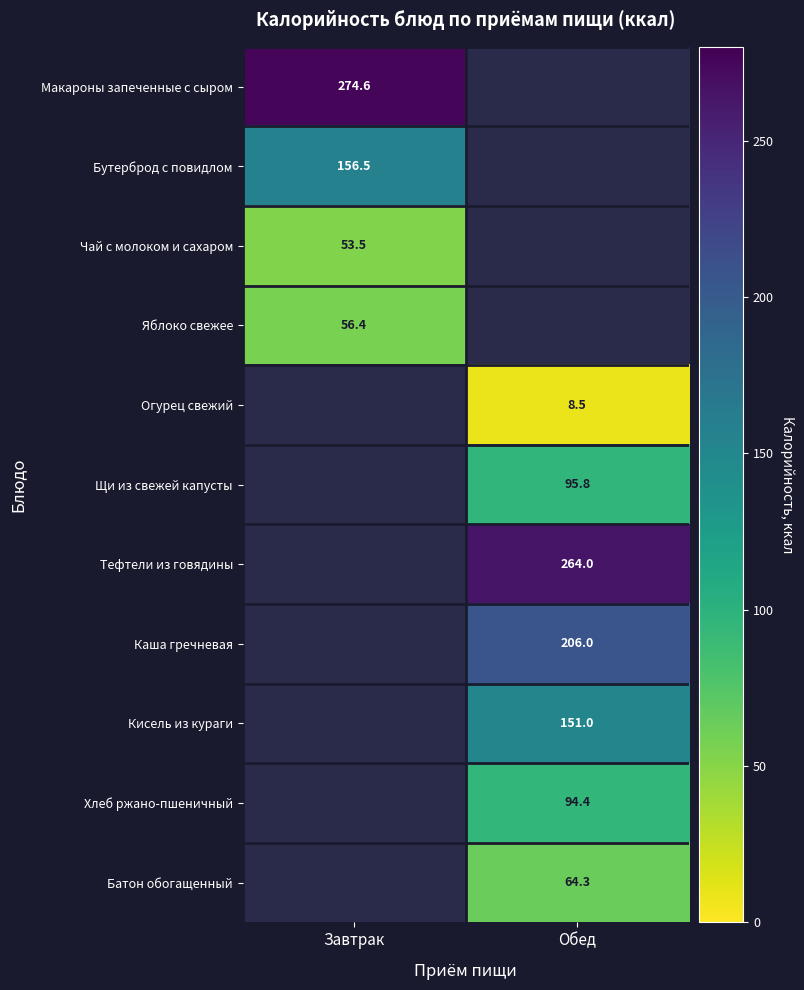

The Щи из свежей капусты series shows 155.0 at Обед. True or false?

False